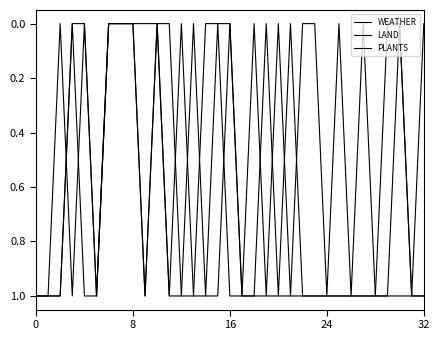

How many lines are shown in the chart?

3